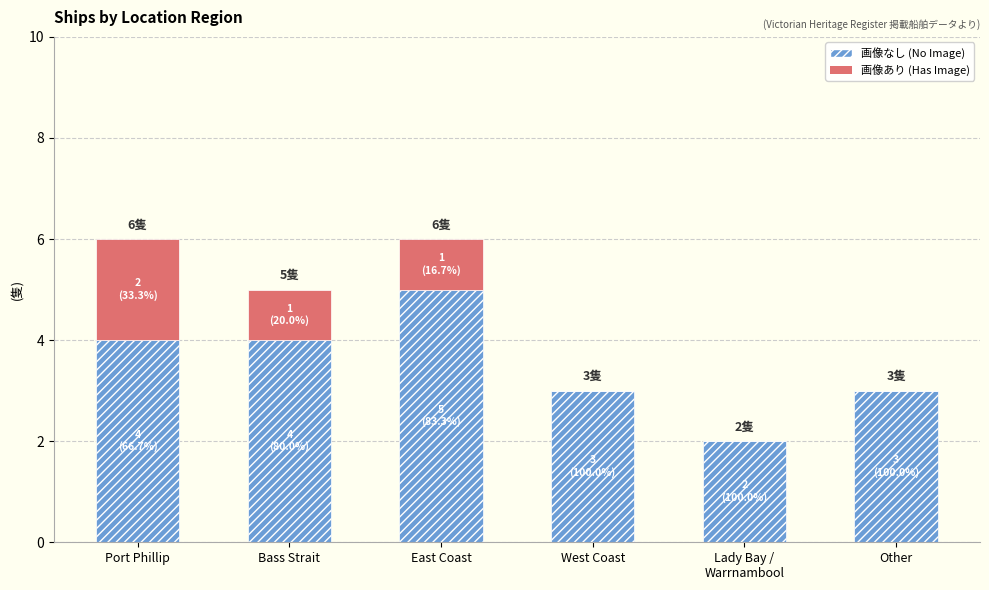

True or false: 画像なし (No Image) has a value of 5 at East Coast.

True